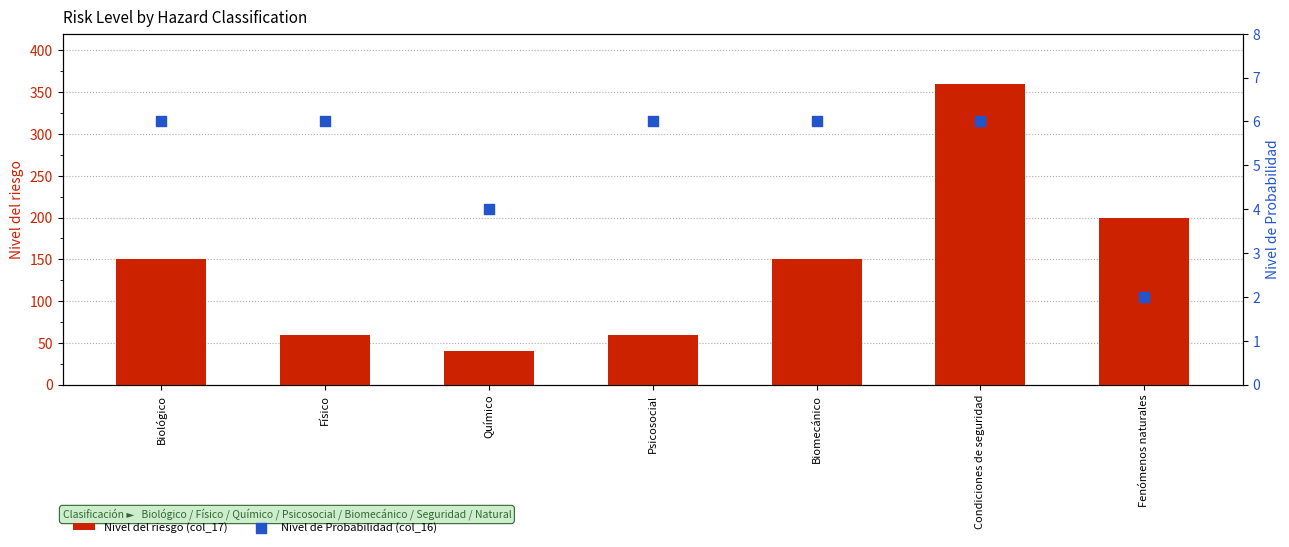

What are all the series names shown in the legend?

Nivel del riesgo (col_17), Nivel de Probabilidad (col_16)